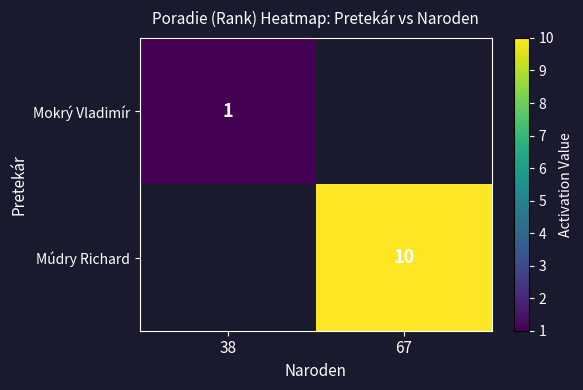

The Múdry Richard series shows 10 at 67. True or false?

True